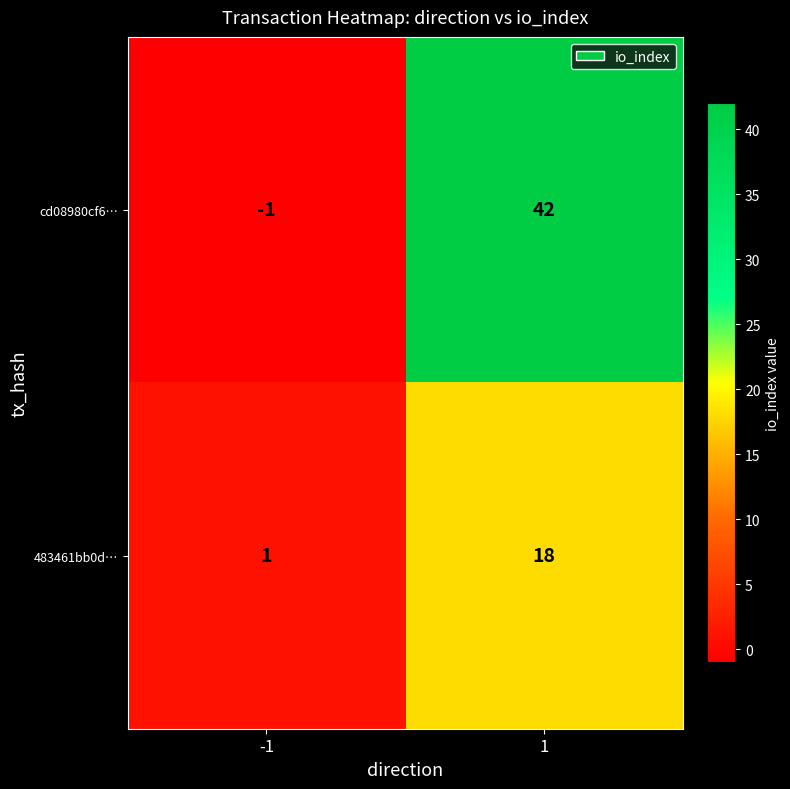

Is it true that cd08980cf6… equals 68 at 1?

False